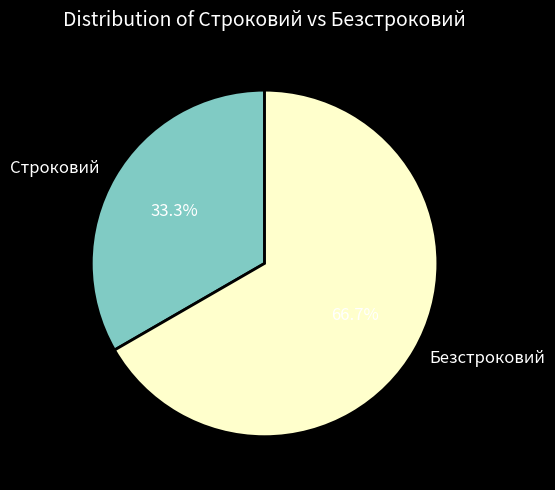

Approximately how many times larger is the value at Строковий compared to Безстроковий?

0.5